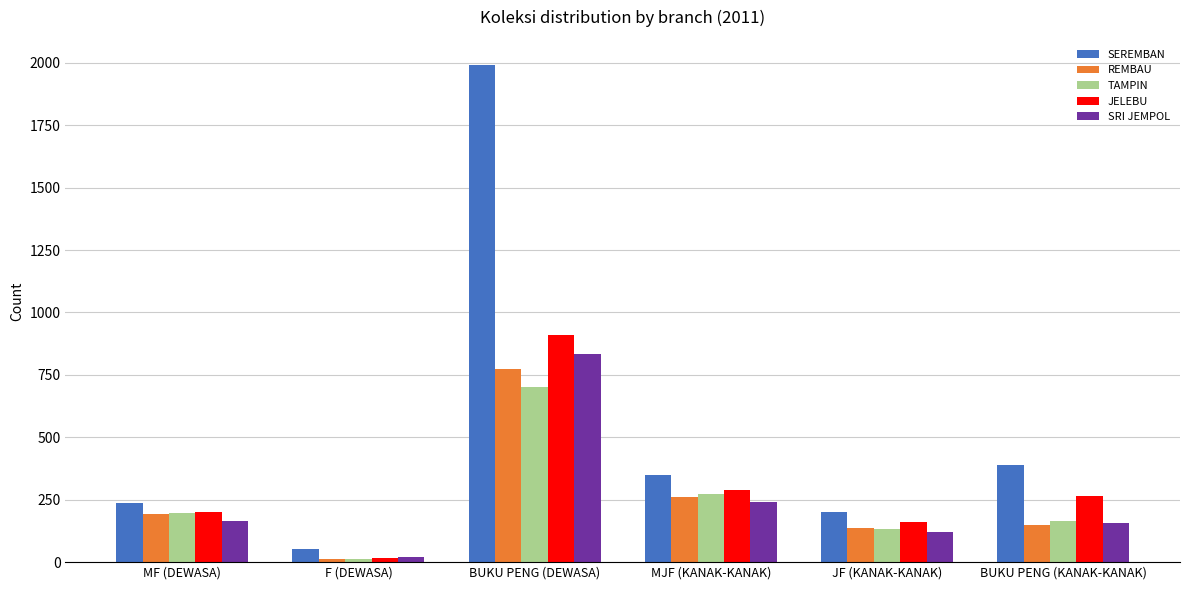

What are all the series names shown in the legend?

SEREMBAN, REMBAU, TAMPIN, JELEBU, SRI JEMPOL